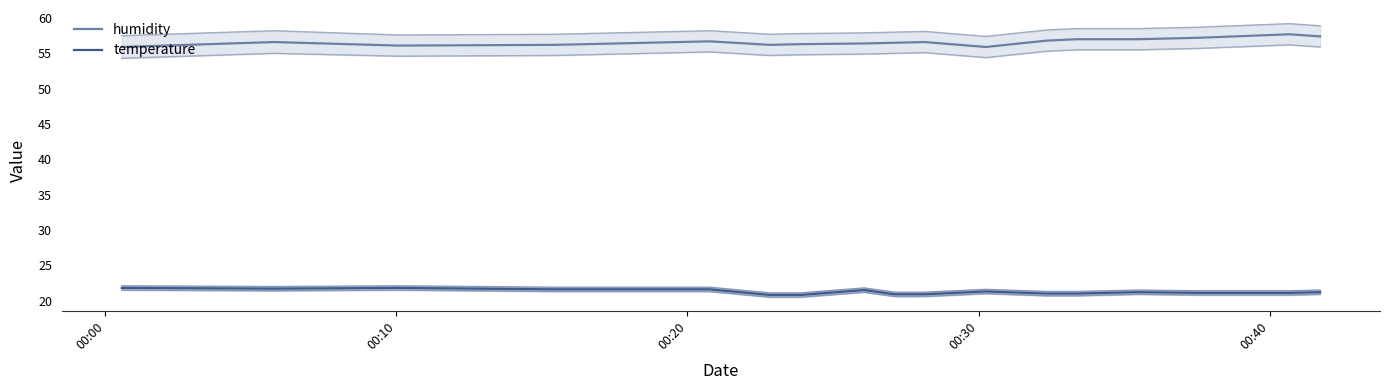

True or false: temperature and humidity cross at least once.

False